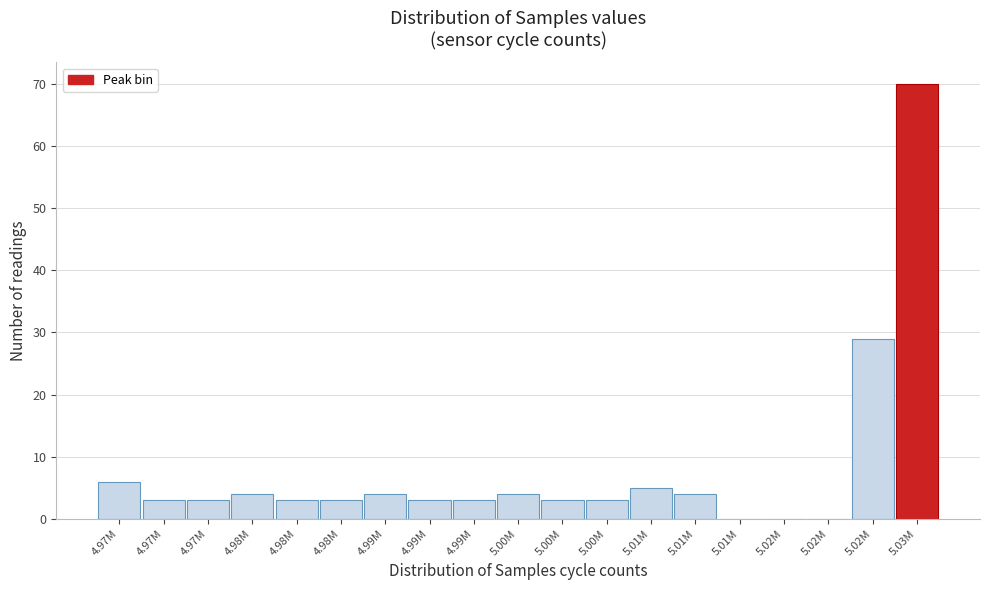

How many categories are shown in the chart?

19